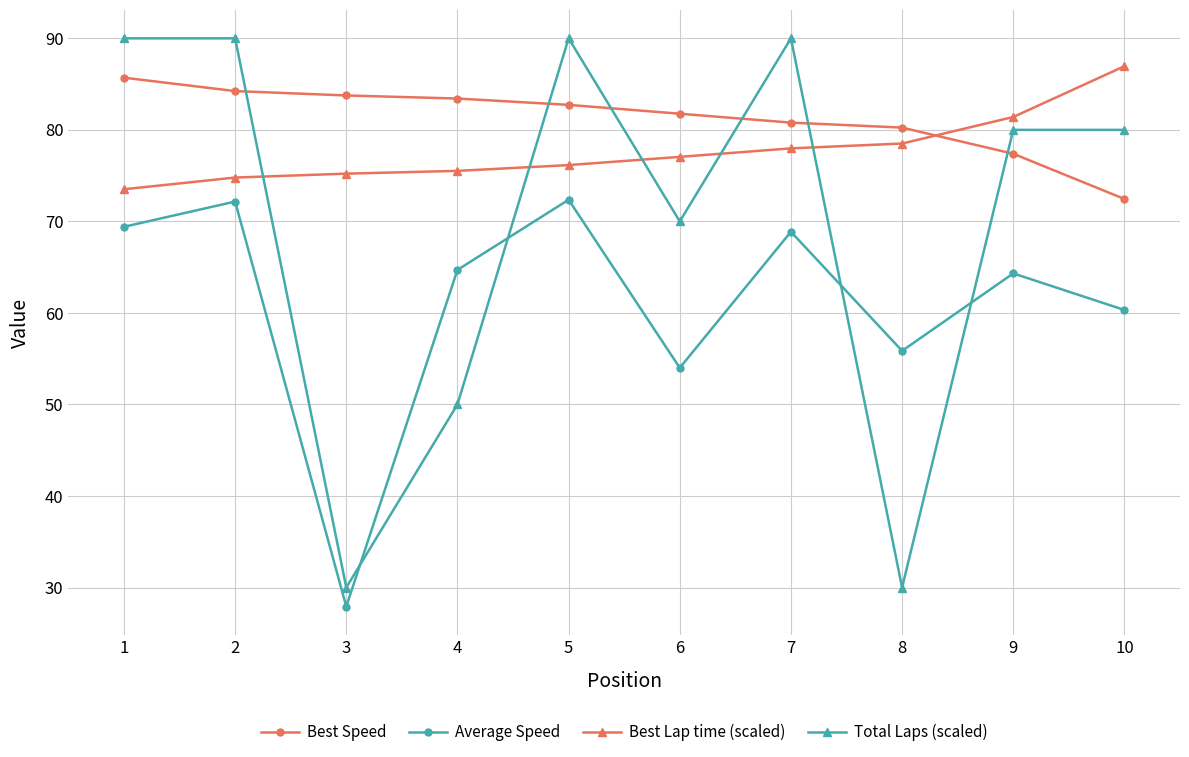

Does the chart have visible grid lines?

Yes